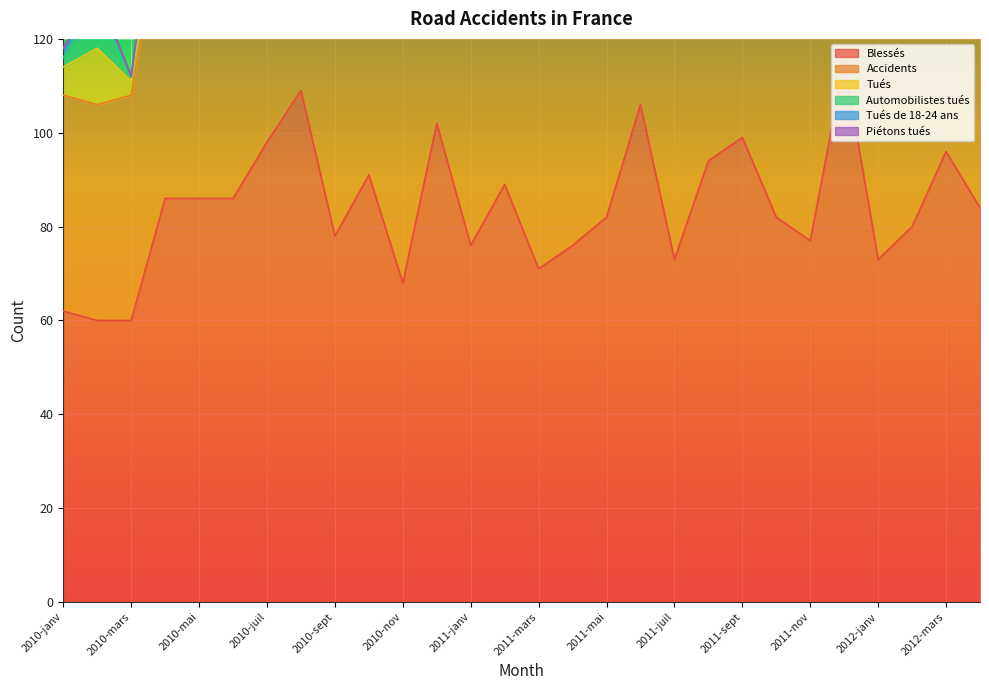

Does the chart display data point markers on the line(s)?

No